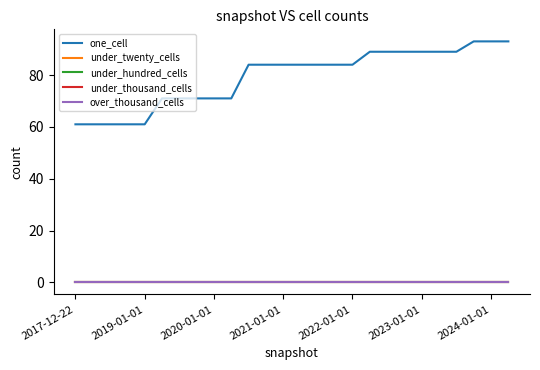

At how many categories does at least one series exceed 66?

21